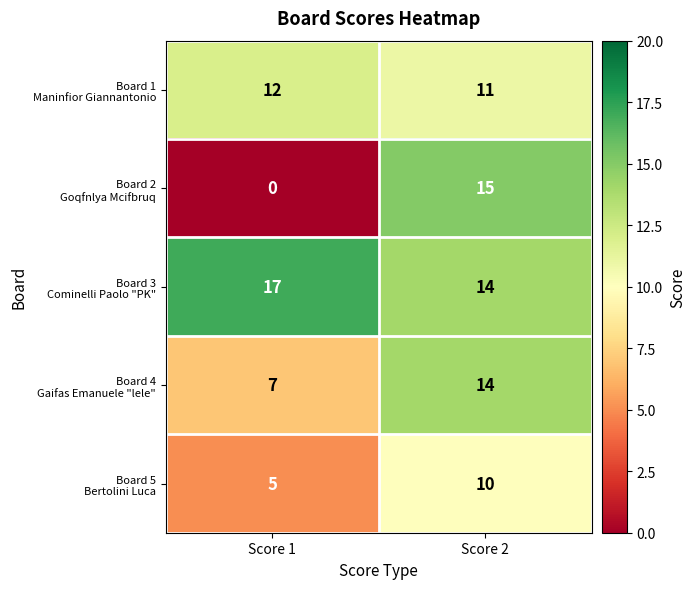

At which category does the chart reach its minimum across all series?

Score 1